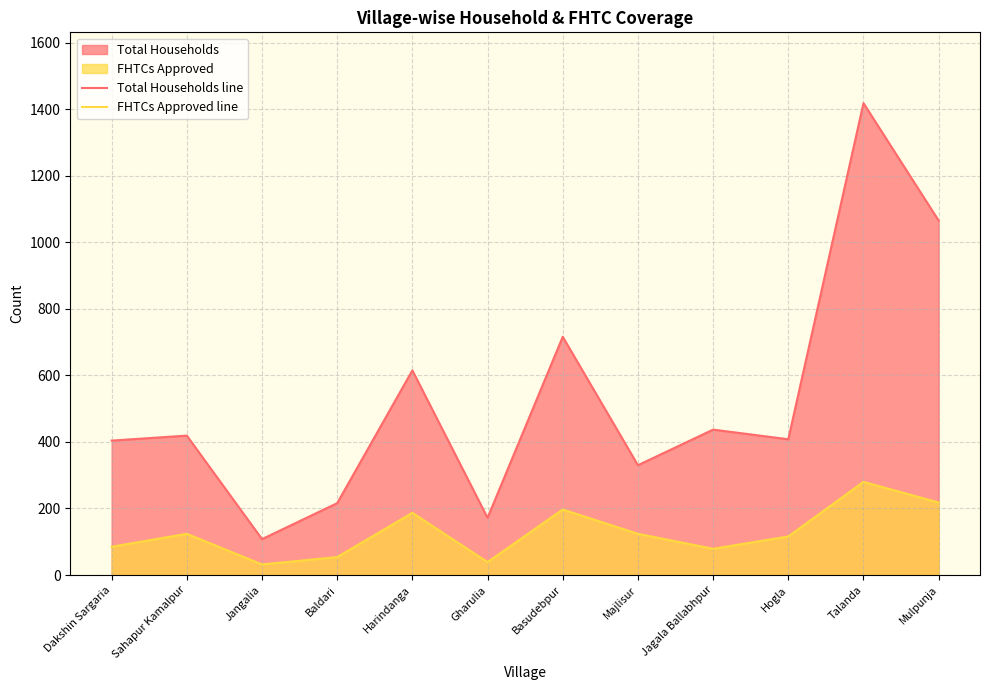

True or false: Total Households line has more than 1 interior local peaks.

True